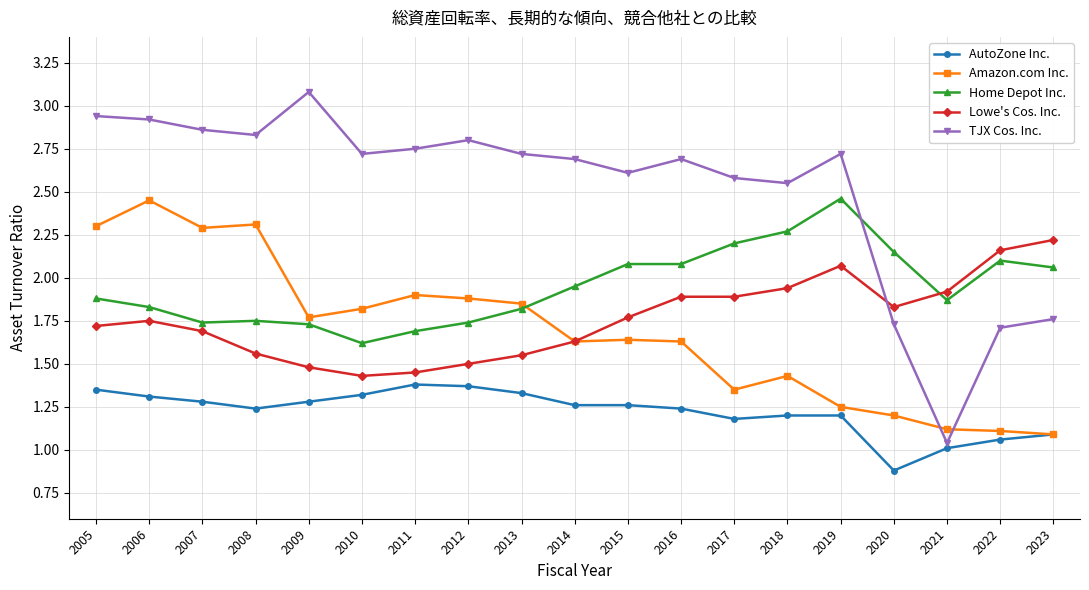

The AutoZone Inc. series shows 1.3 at 2009. True or false?

True